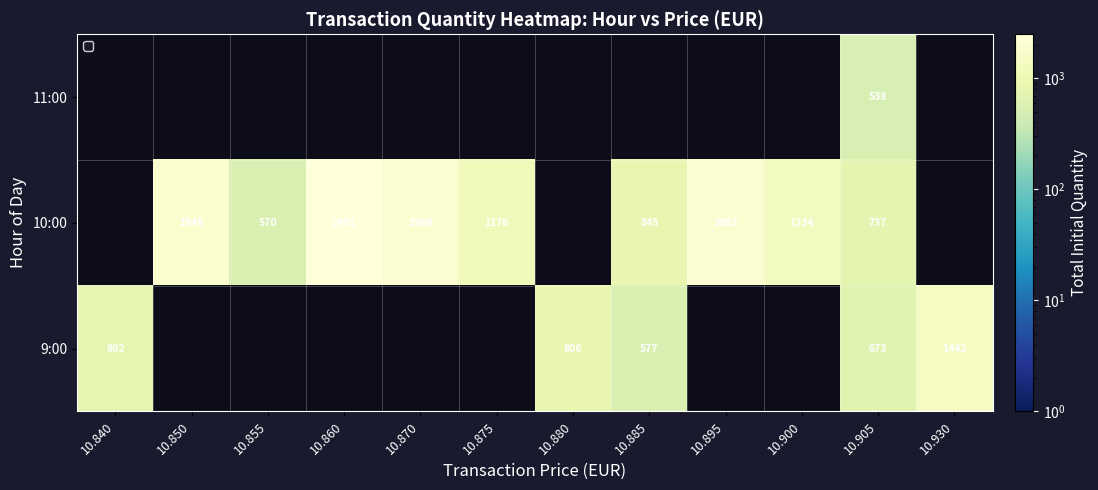

True or false: 9:00 has a value of 1339 at 10.840.

False